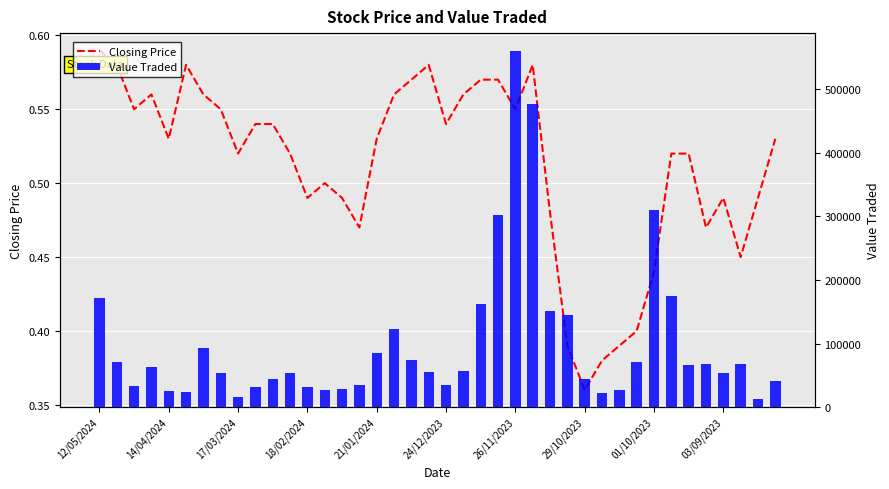

Reading left to right, transcribe all the data shown in this chart.

Closing Price: 0.6	0.6	0.6	0.6	0.5	0.6	0.6	0.6	0.5	0.5	0.5	0.5	0.5	0.5	0.5	0.5	0.5	0.6	0.6	0.6	0.5	0.6	0.6	0.6	0.6	0.6	0.5	0.4	0.4	0.4	0.4	0.4	0.4	0.5	0.5	0.5	0.5	0.5	0.5	0.5
Value Traded: 171432.0	71300.0	33109.0	62835.0	25386.0	23183.0	92830.0	53041.0	16618.0	31621.0	44663.0	53451.0	31742.0	27059.0	28697.0	34811.0	84435.0	122584.0	74805.0	54730.0	34027.0	57020.0	161793.0	302583.0	560633.0	477060.0	150605.0	145468.0	44450.0	21695.0	26687.0	71356.0	310920.0	175266.0	65626.0	67593.0	53244.0	68001.0	13165.0	40809.0